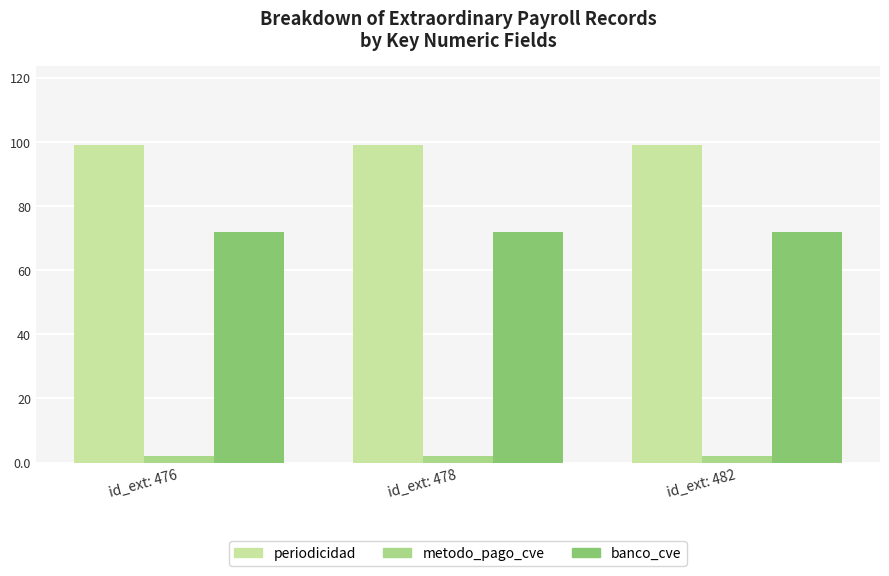

What is the minimum value for banco_cve?

72